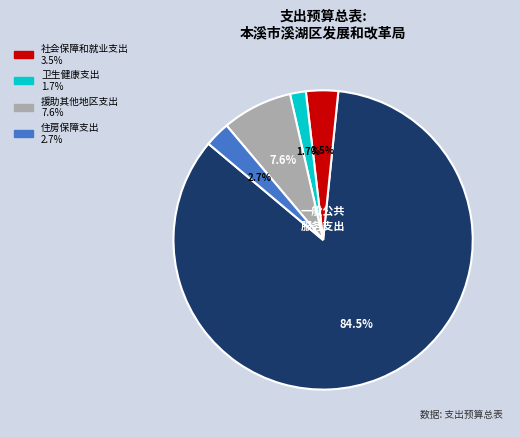

How many segments does this pie chart have?

5